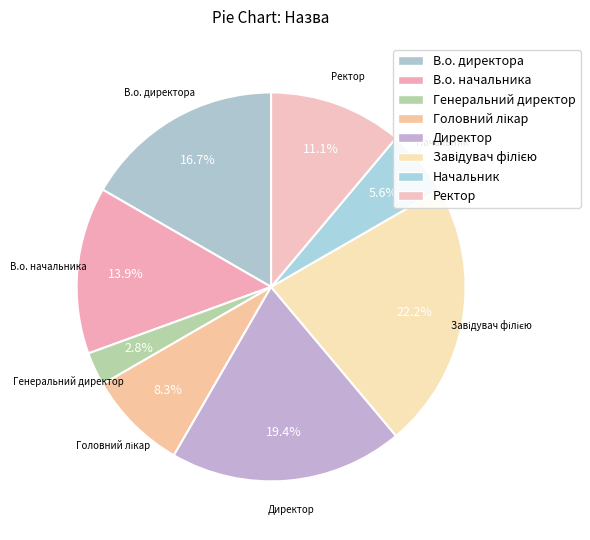

What is the total percentage of Директор and В.о. директора?

36.1%